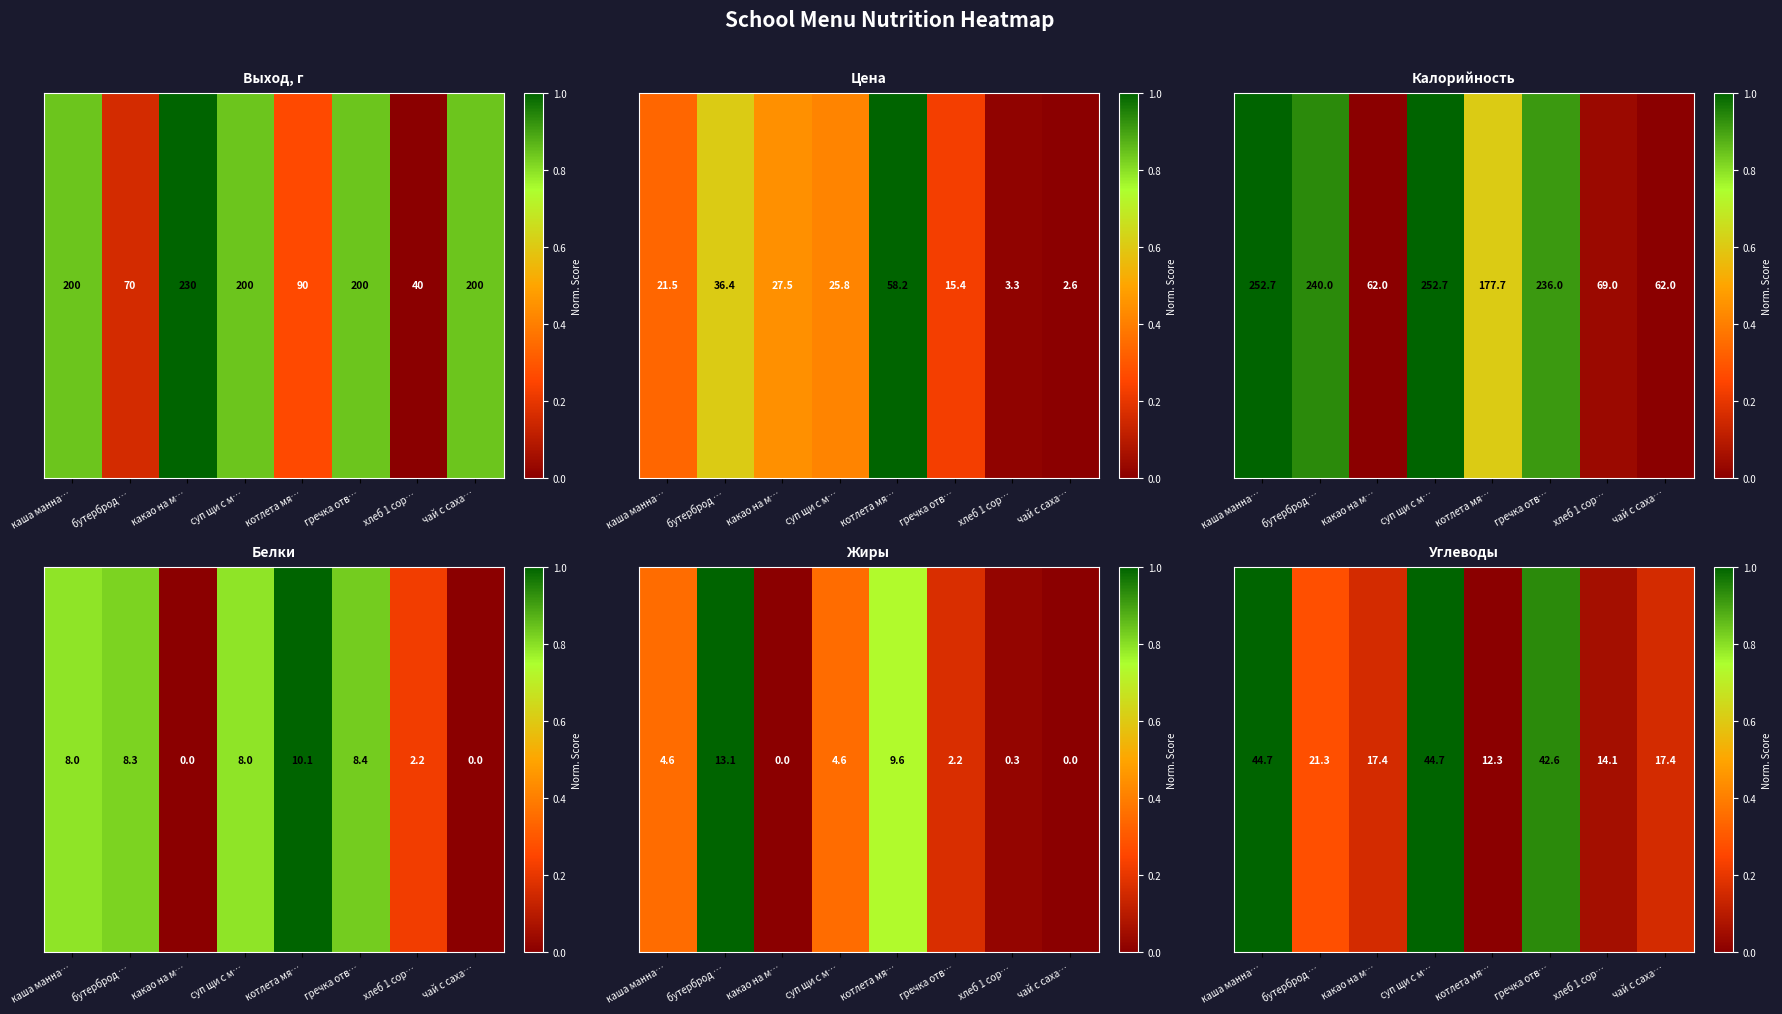

Rank the categories by value from highest to lowest.

каша манна…, суп щи с м…, гречка отв…, бутерброд …, какао на м…, чай с саха…, хлеб 1 сор…, котлета мя…